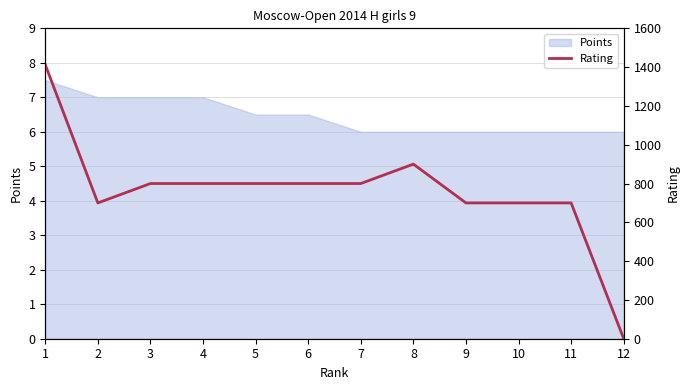

Between 2 and 9, which is larger?

2